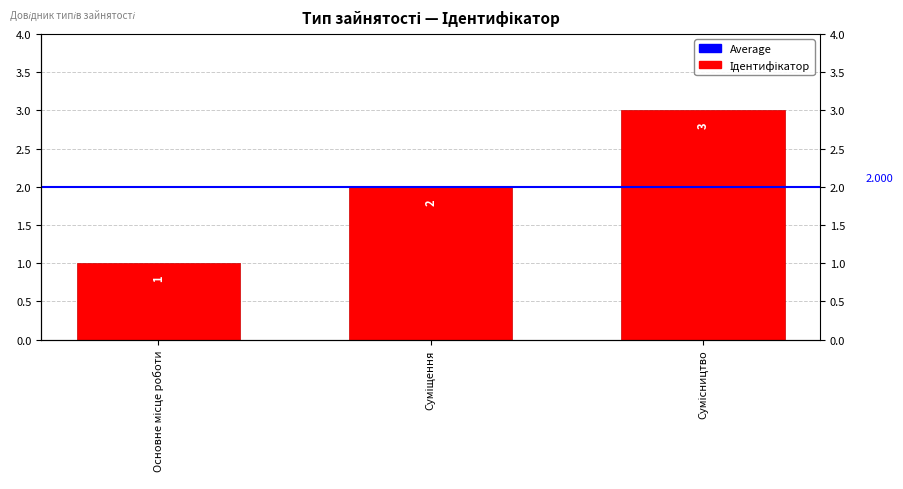

What is the label of the 3rd bar from the left?

Сумісництво